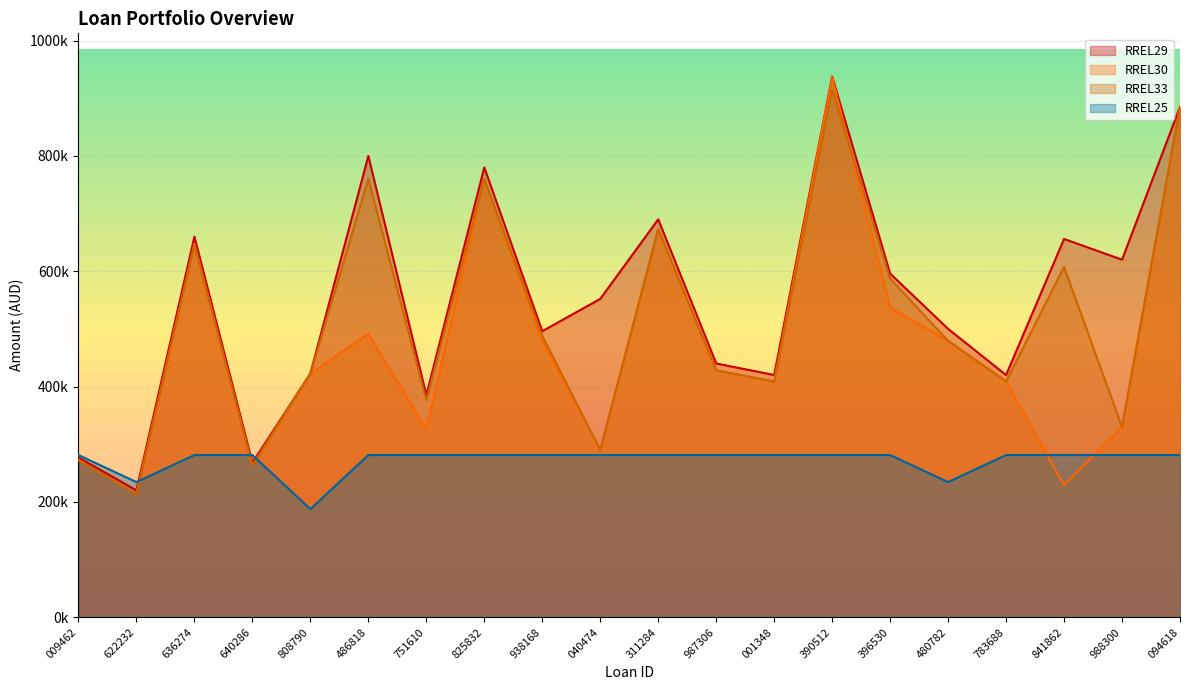

What is the sum of all RREL33 values?

10213817.8